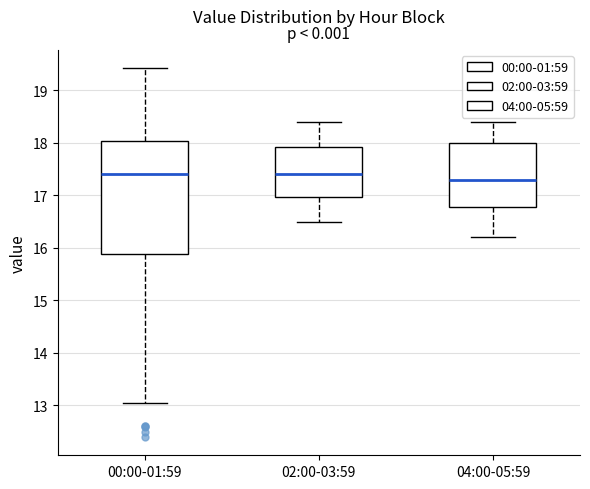

Comparing the boxes themselves (not the whiskers), which one is the tallest?

00:00-01:59